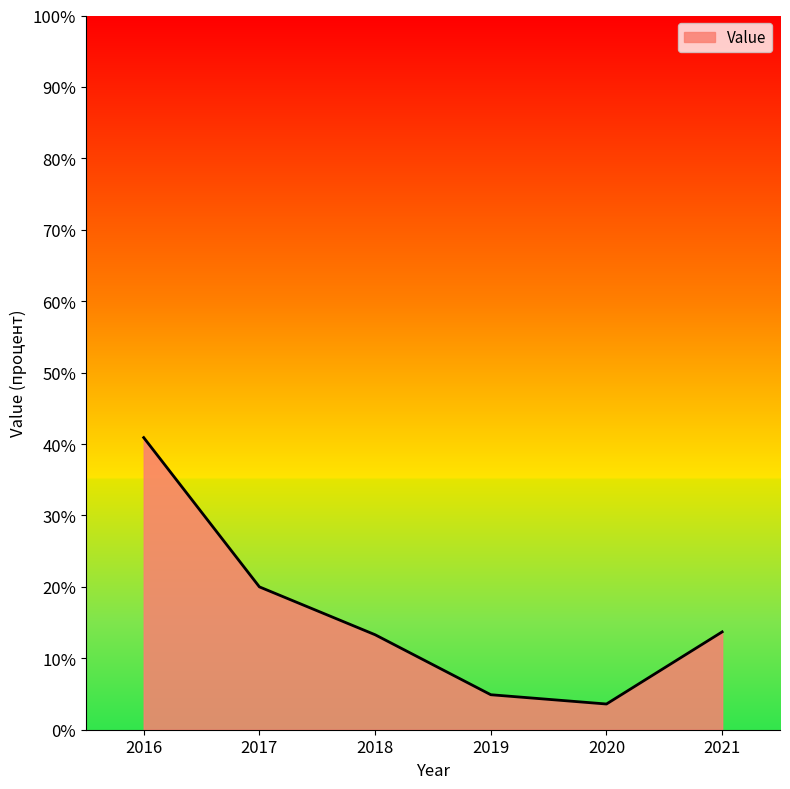

Where does the data first go above 13?

2016